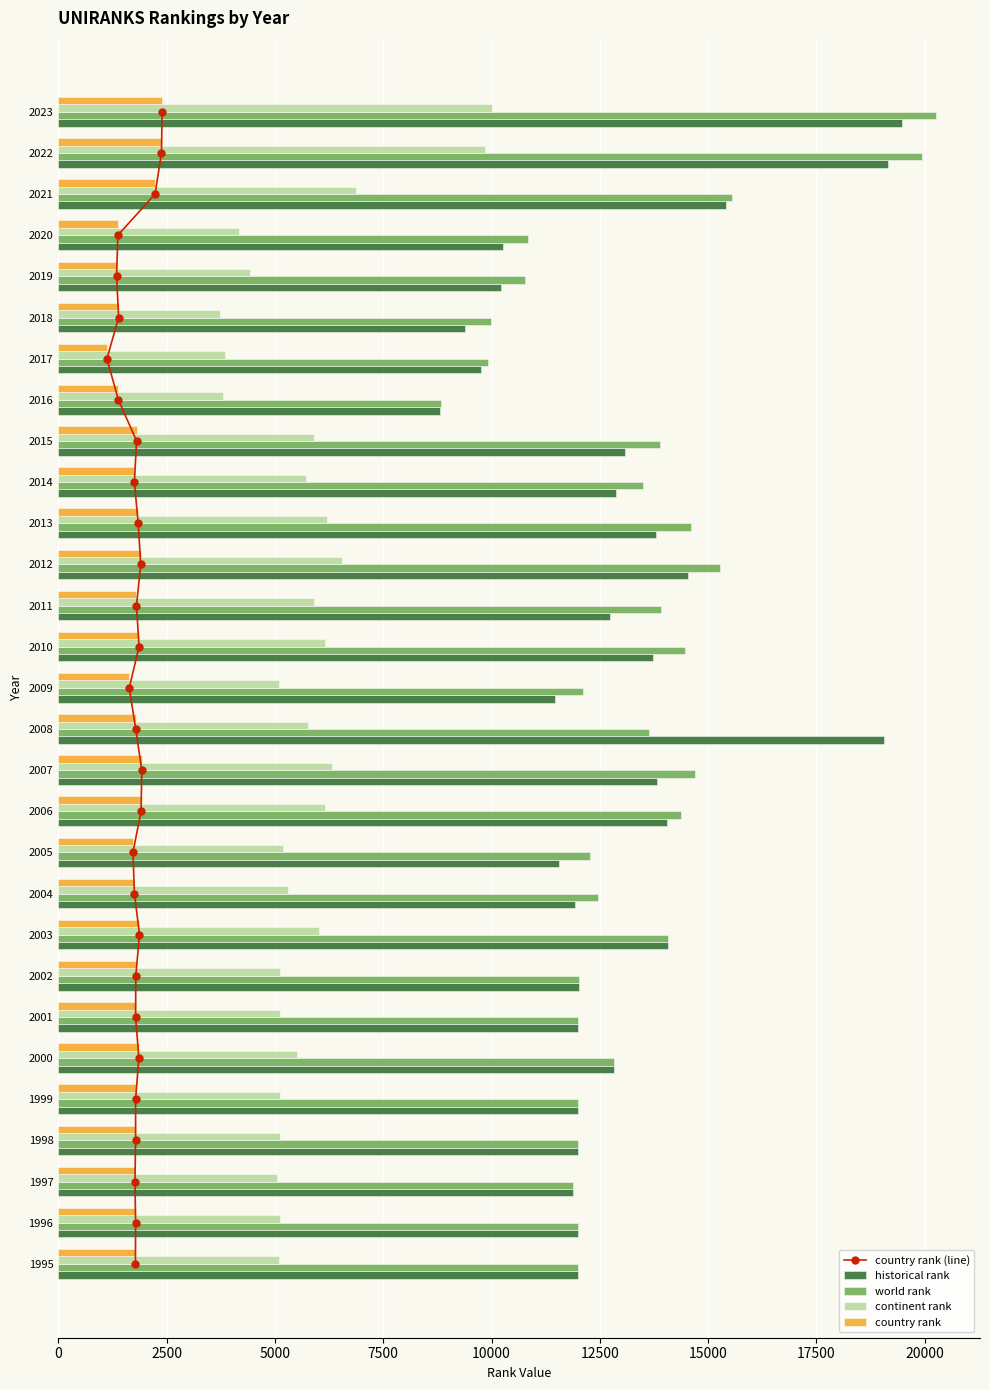

The world rank series shows 14464.0 at 2010. True or false?

True